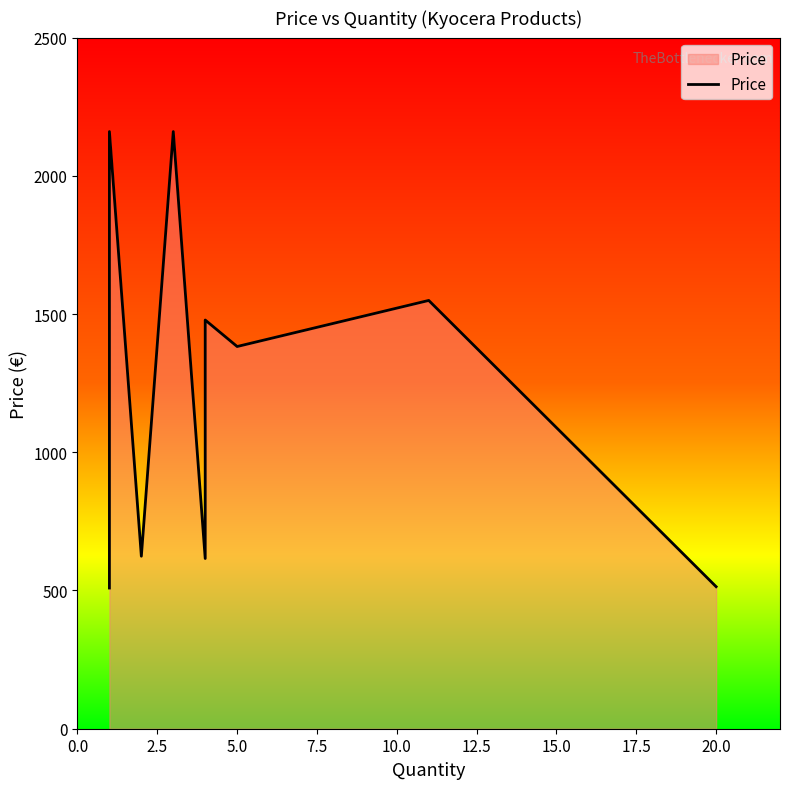

Is it true that the value at 2.5 is 3694.4?

False